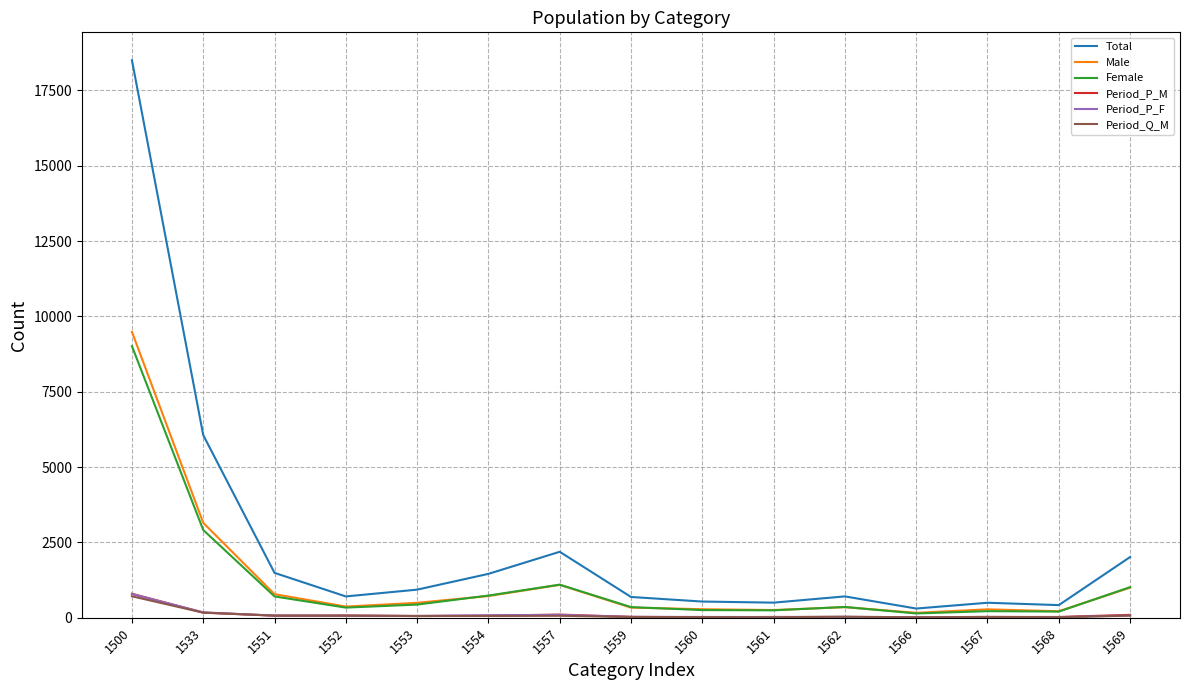

What are all the series names shown in the legend?

Total, Male, Female, Period_P_M, Period_P_F, Period_Q_M